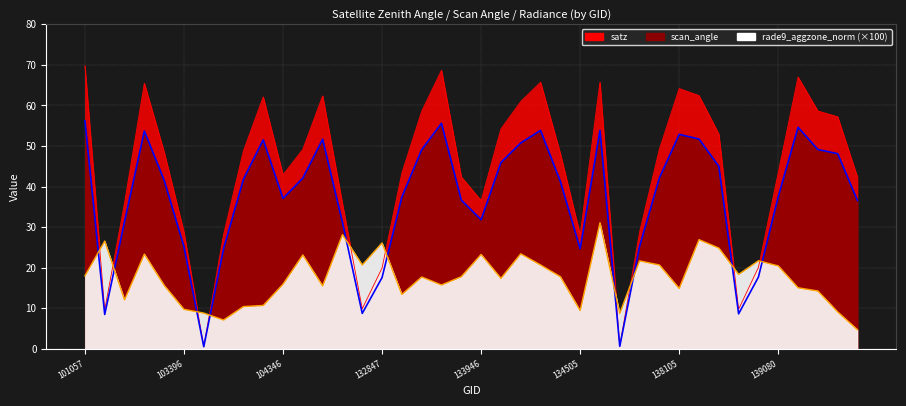

At how many categories does at least one series exceed 61?

10